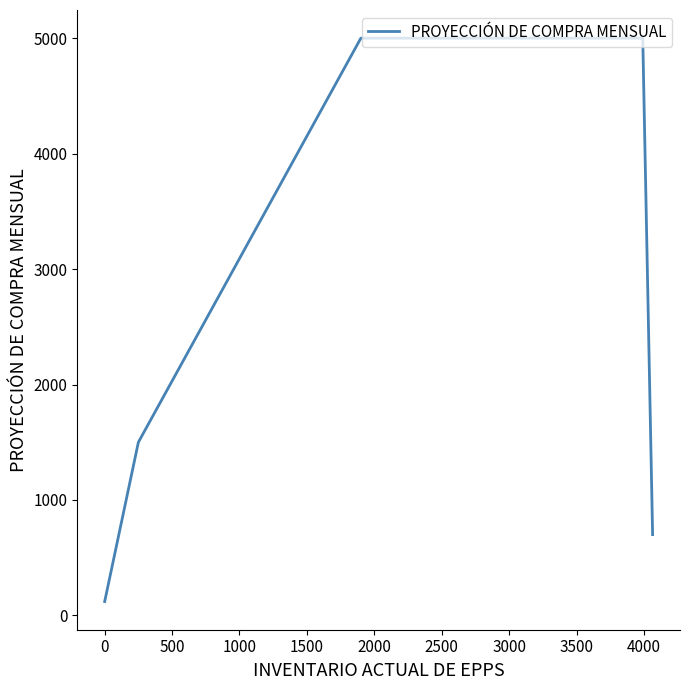

What is the minimum value shown in the chart?

120